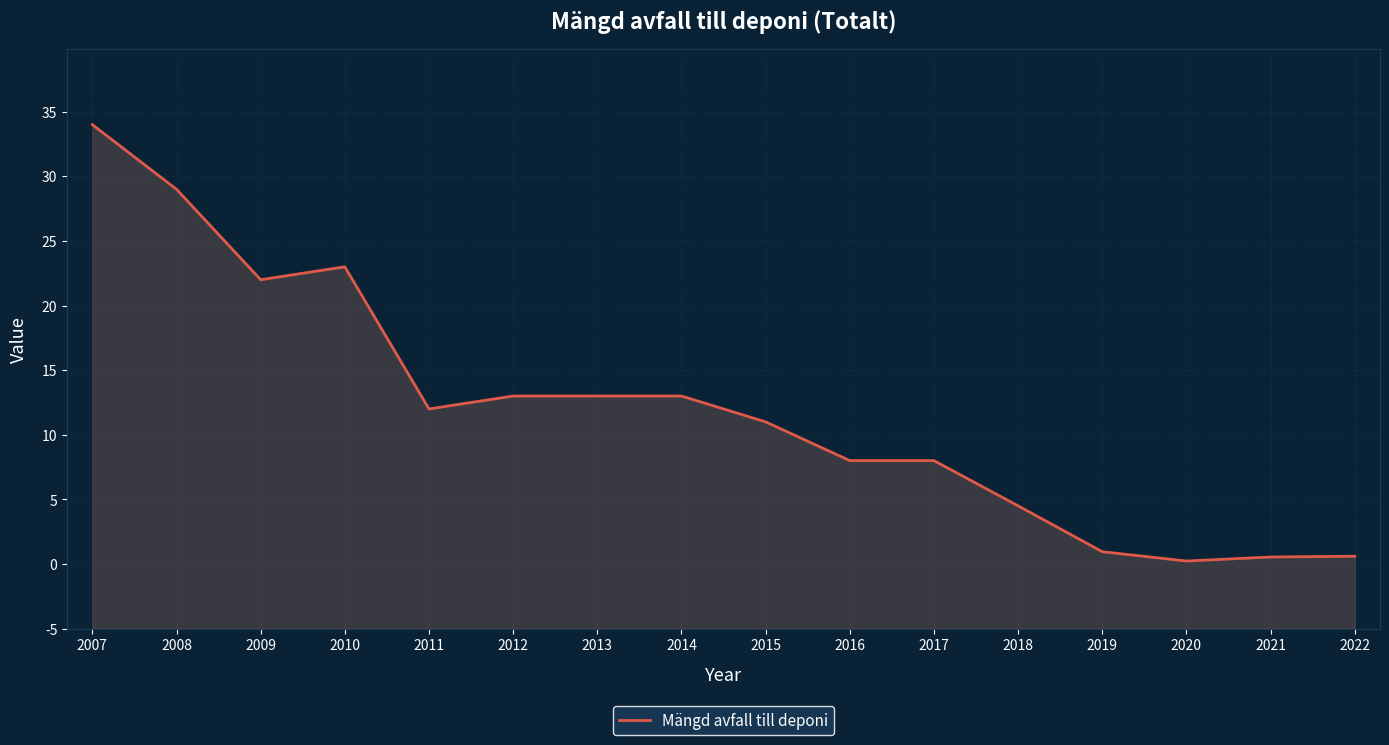

Does the chart have visible grid lines?

Yes